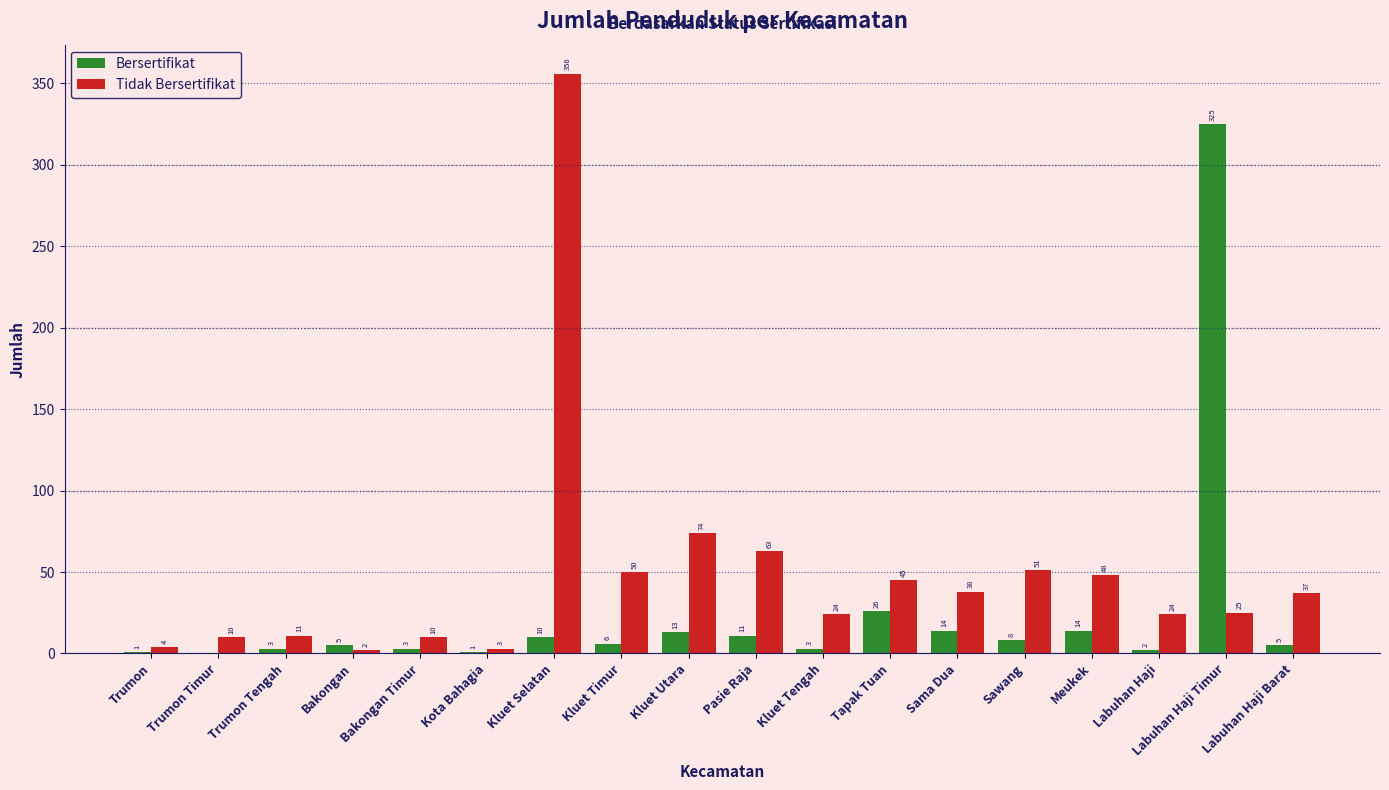

What are all the series names shown in the legend?

Bersertifikat, Tidak Bersertifikat